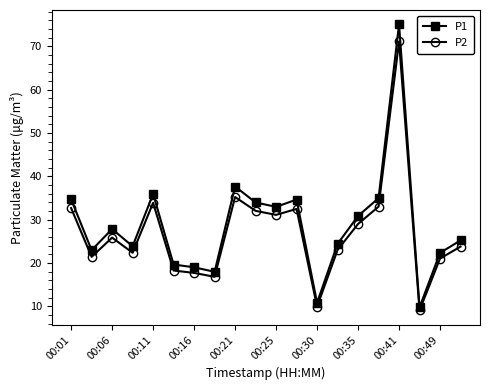

How many distinct data groups are displayed?

2